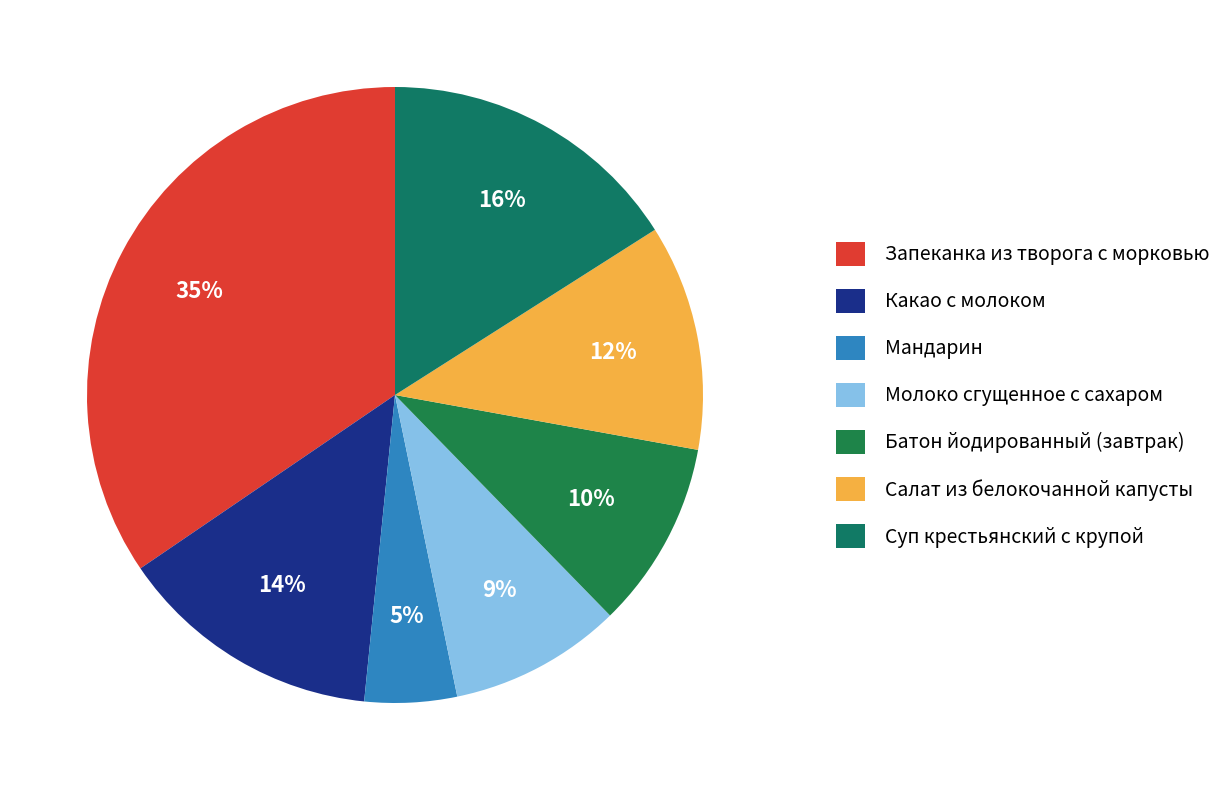

What percentage is the Салат из белокочанной капусты slice, to the nearest percent?

12%